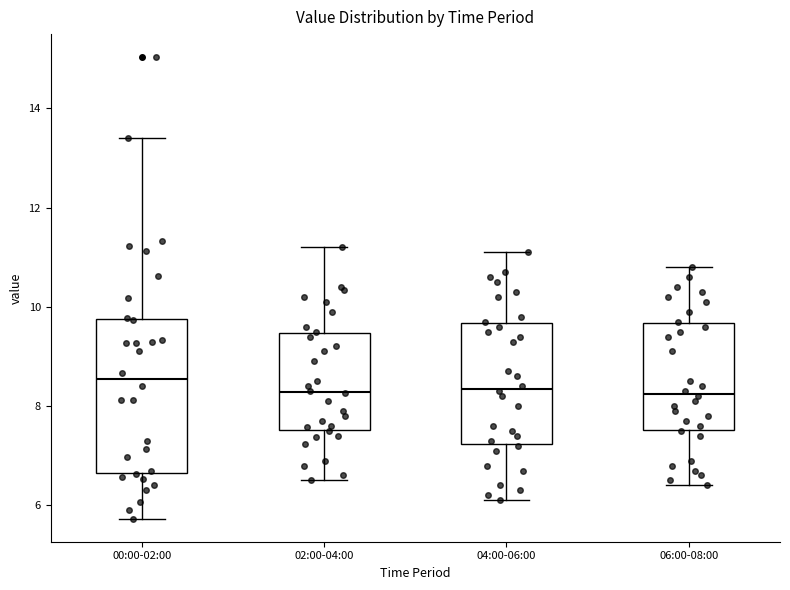

Where is the lower edge of the box for 00:00-02:00 on the y-axis? The values are not printed on the chart, so give them approximately, as read against the axis.

6.6